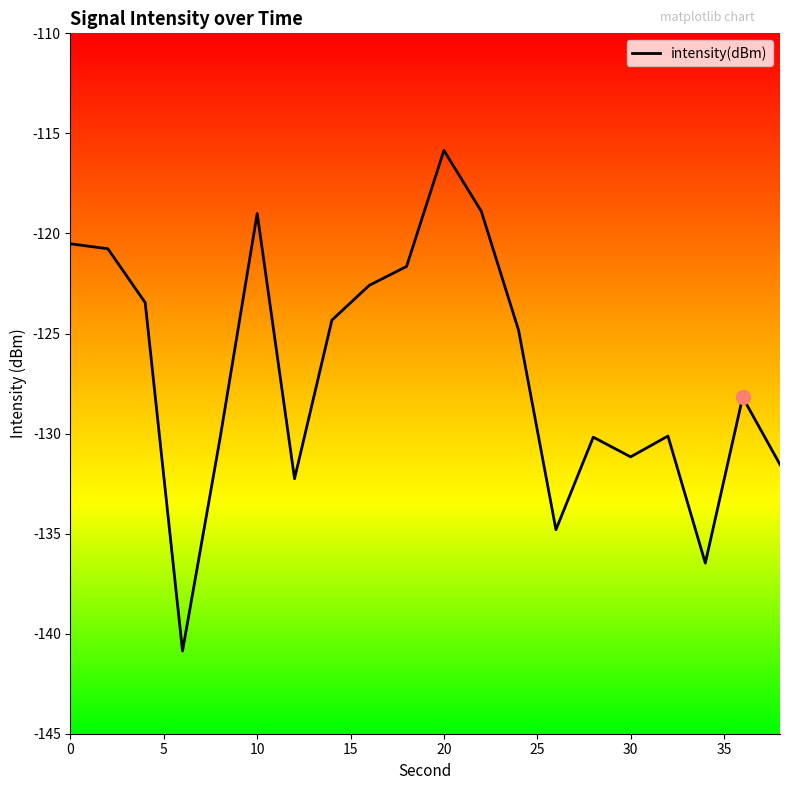

What is the greatest value displayed?

-115.9